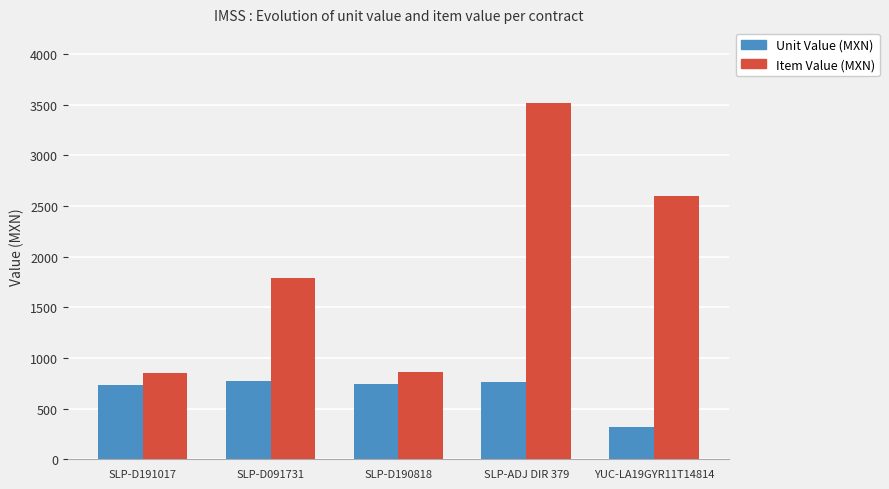

Read the Item Value (MXN) value at YUC-LA19GYR11T14814.

2598.4